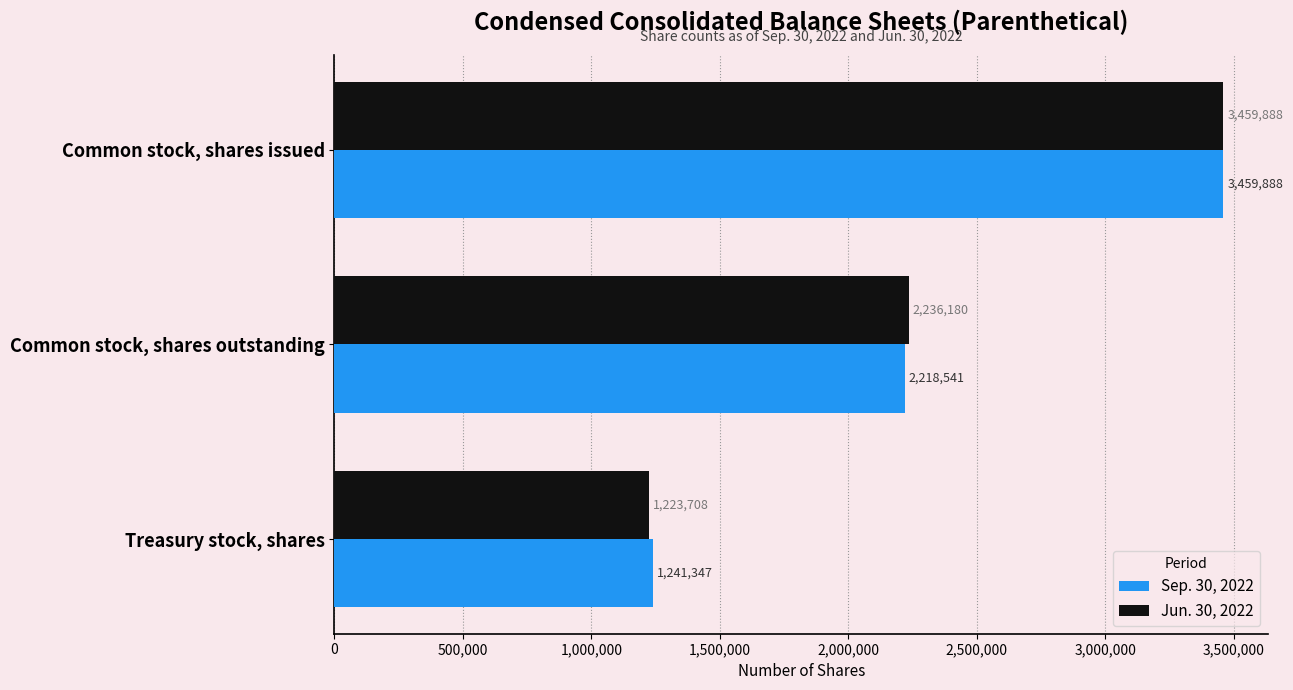

What are all the series names shown in the legend?

Sep. 30, 2022, Jun. 30, 2022